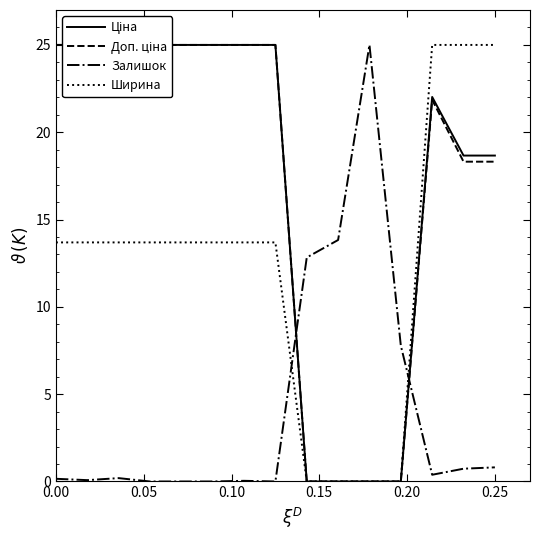

Which series ends up on top after the final intersection of Залишок and Ширина?

Ширина